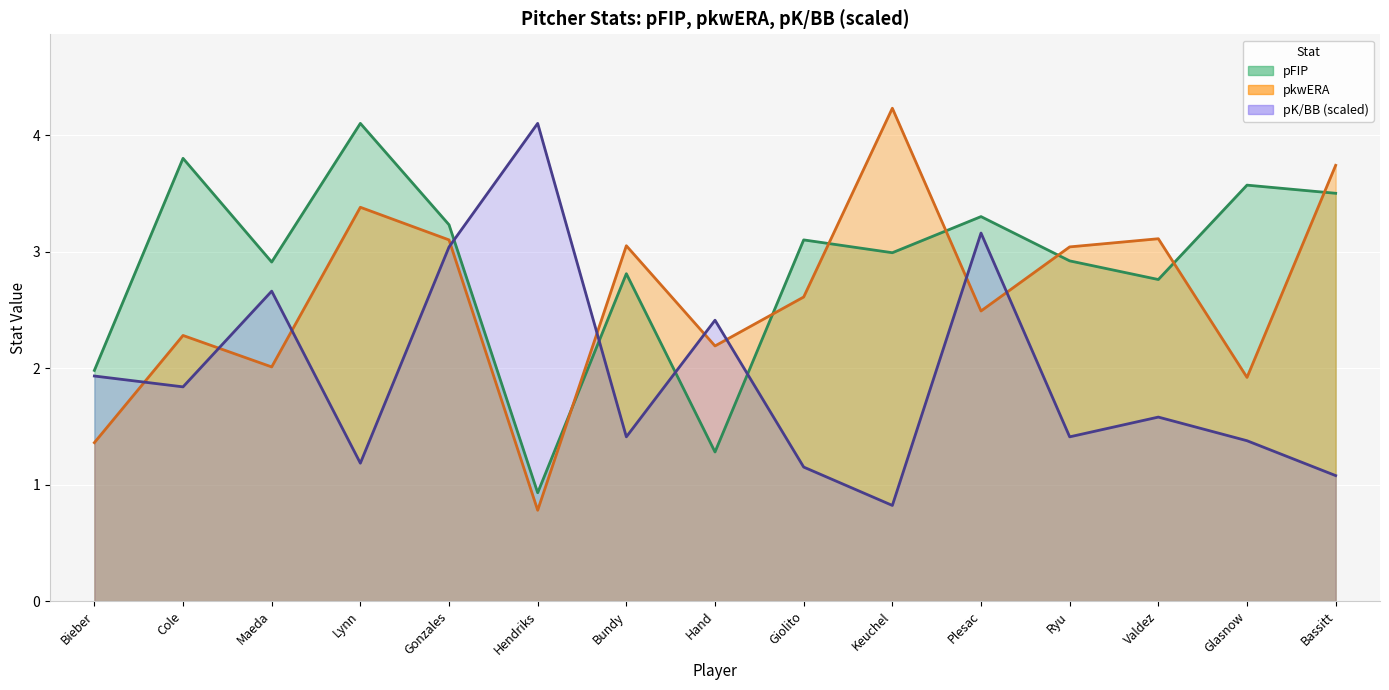

At how many categories does at least one series exceed 1?

15